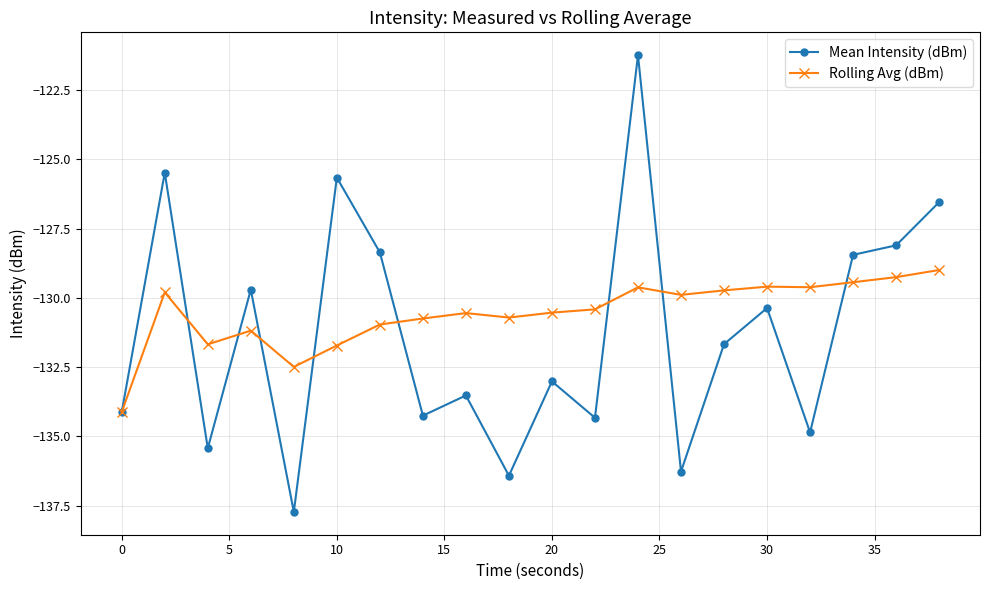

True or false: Mean Intensity (dBm) has more than 2 points higher than both neighbors.

True